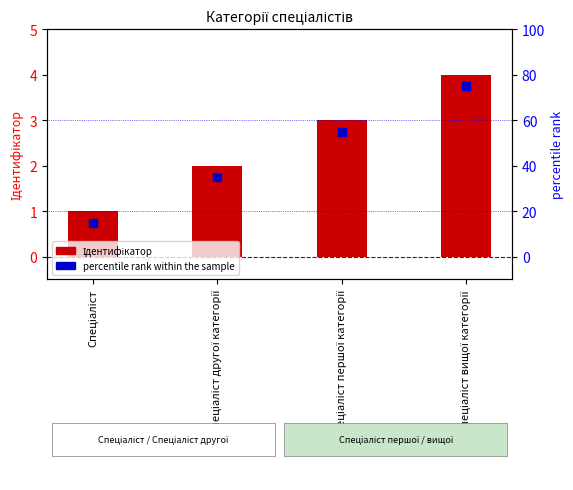

Which series contains the highest Y value?

percentile rank within the sample